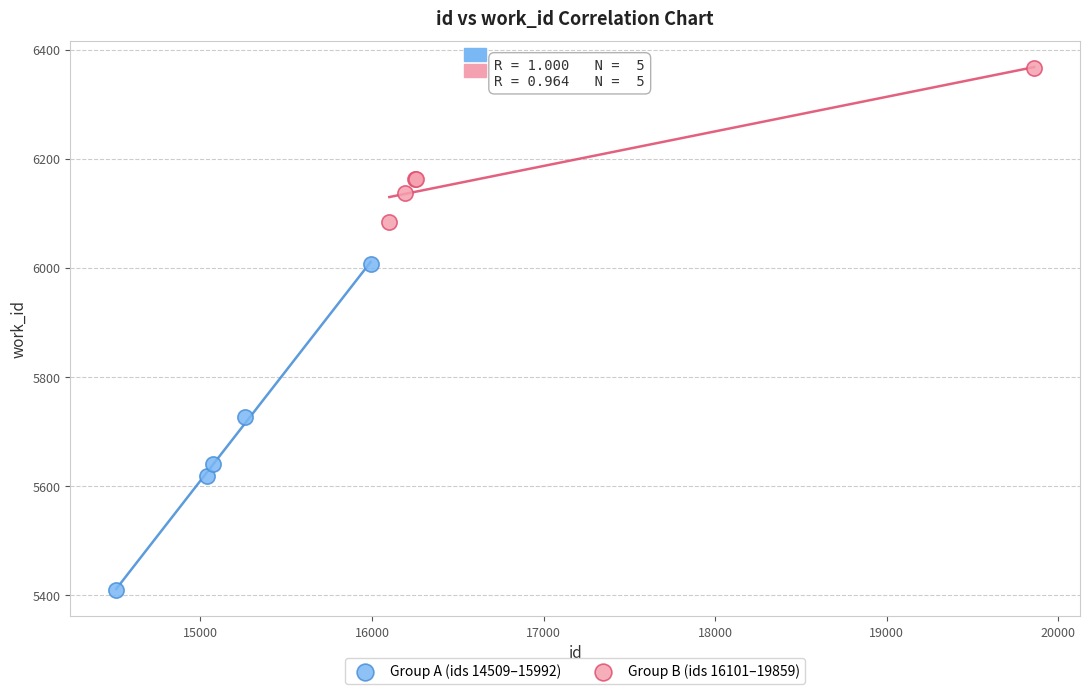

Which series contains the highest Y value?

Group B (ids 16101–19859)